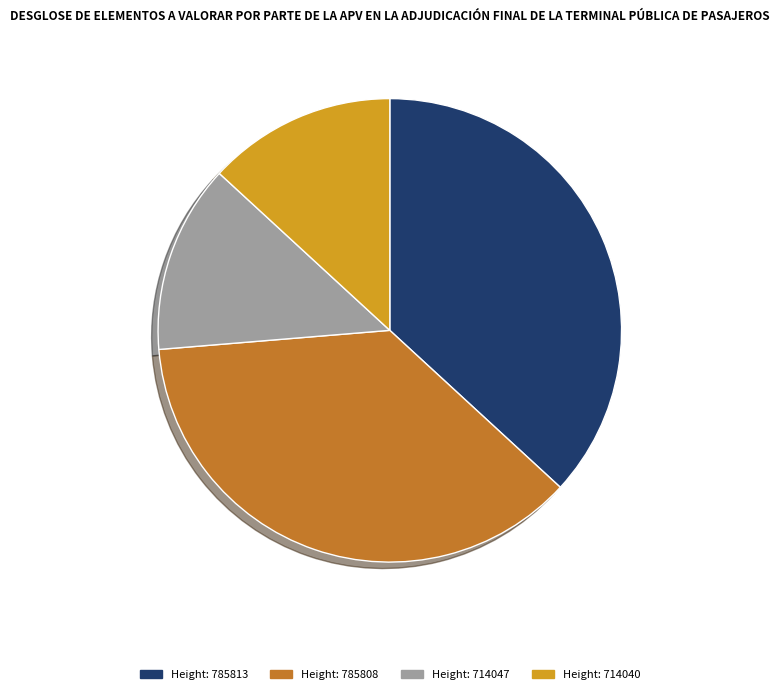

The Height: 714040 slice represents 13% of the pie. True or false?

True